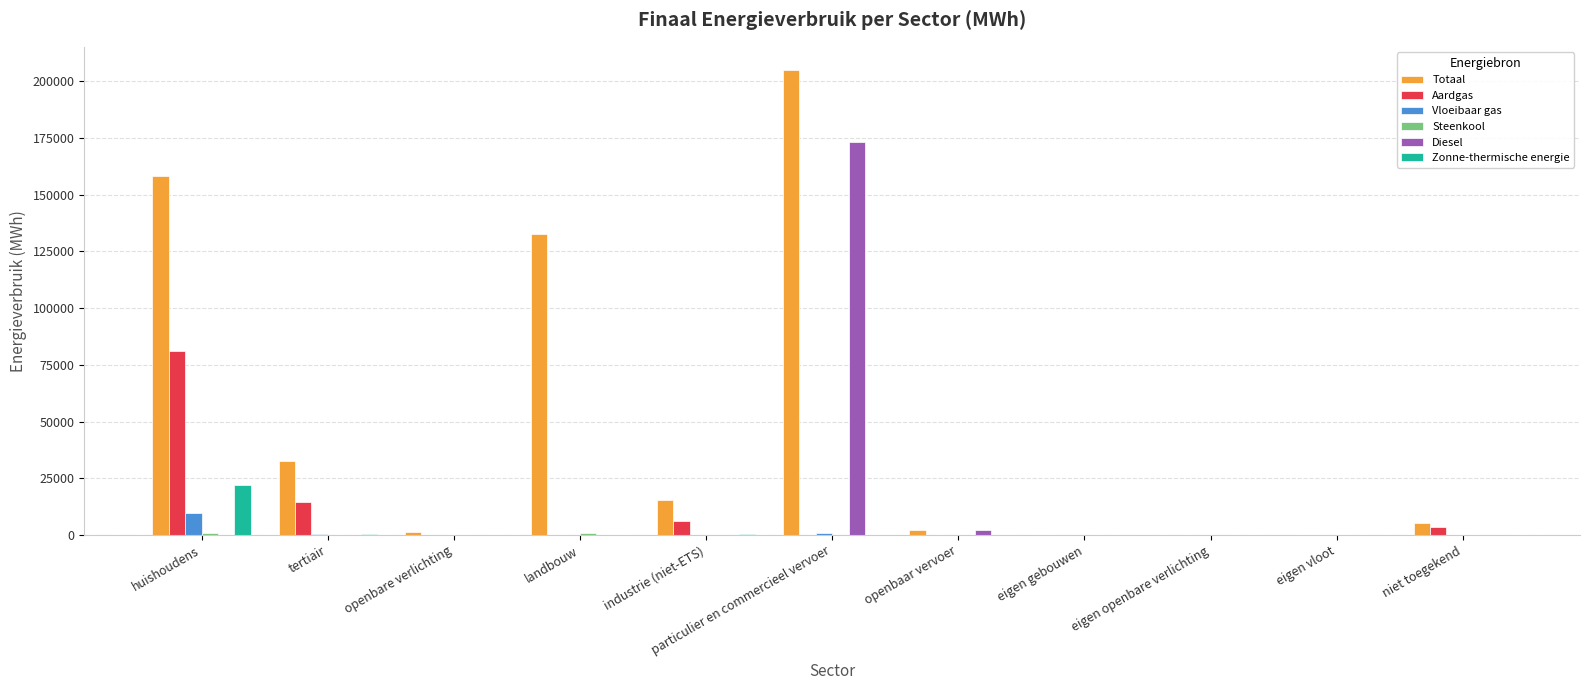

Which series has the largest total across all categories?

Totaal